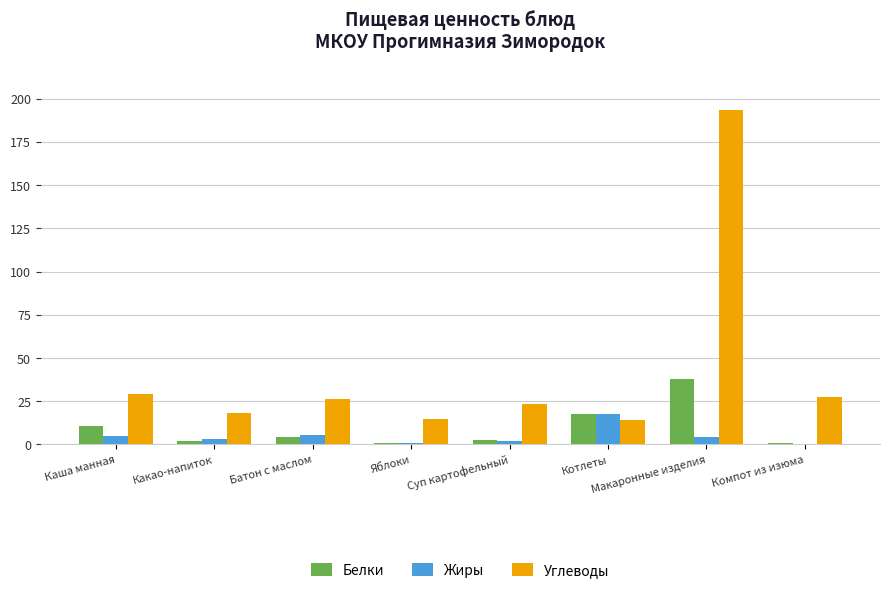

Is it true that Углеводы equals 14.7 at Яблоки?

True